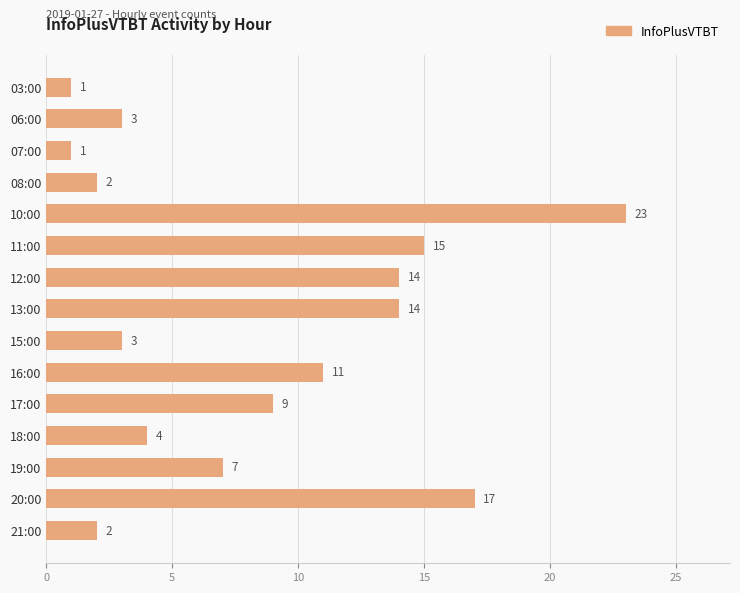

Reading top to bottom, extract all data points from this chart.

1	3	1	2	23	15	14	14	3	11	9	4	7	17	2